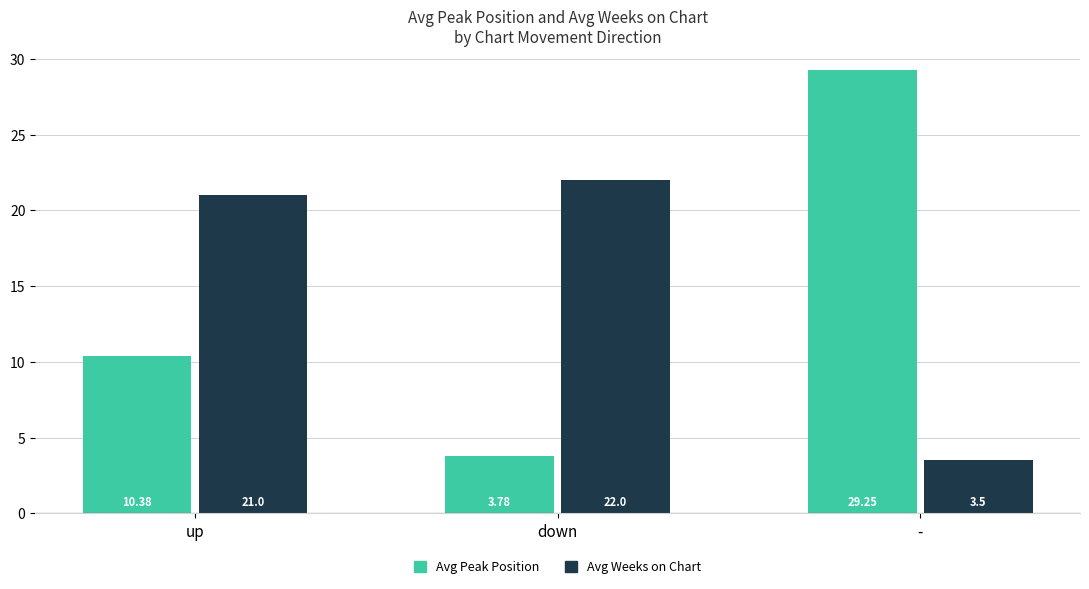

Which series has the largest range (max minus min)?

Avg Peak Position